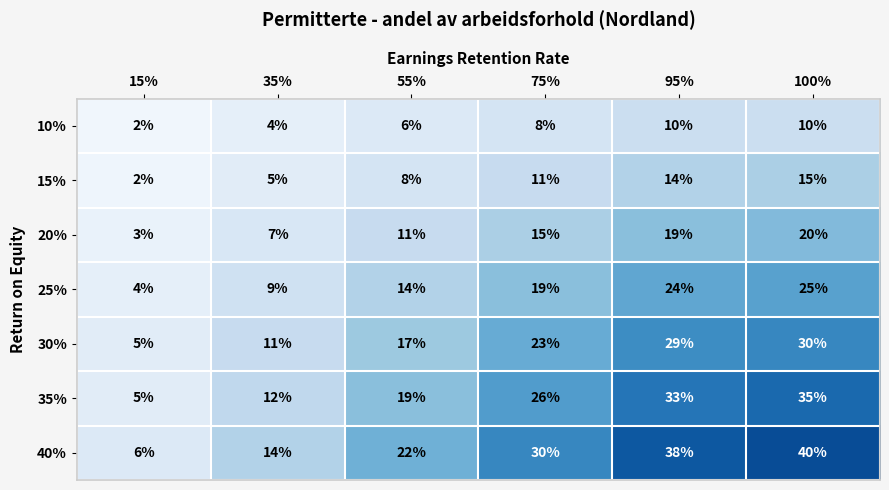

What is the spread (max minus min) of values at 35%?

10